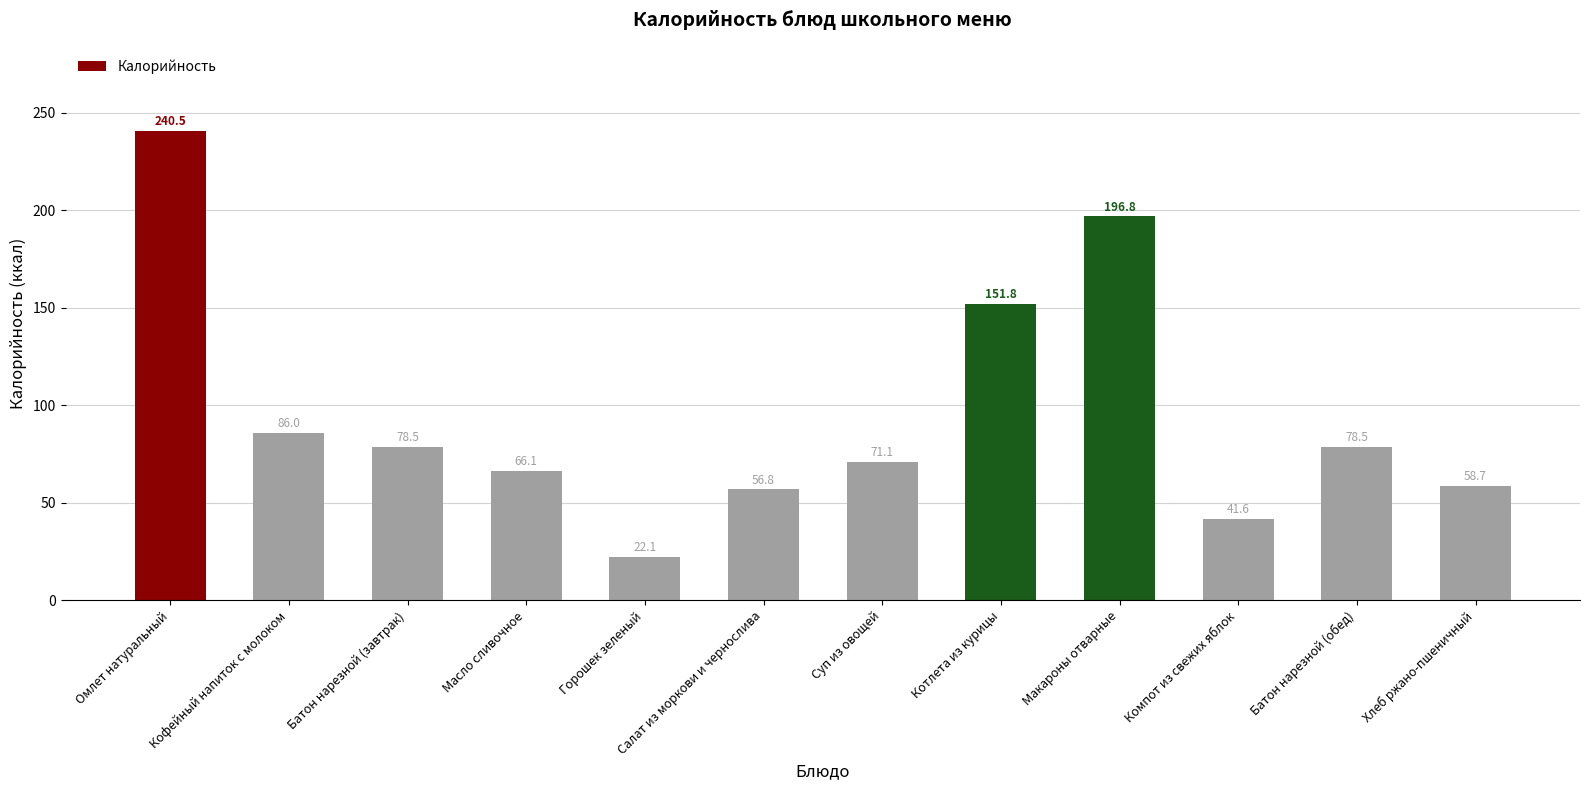

What is the change in value from Омлет натуральный to Компот из свежих яблок?

-198.9